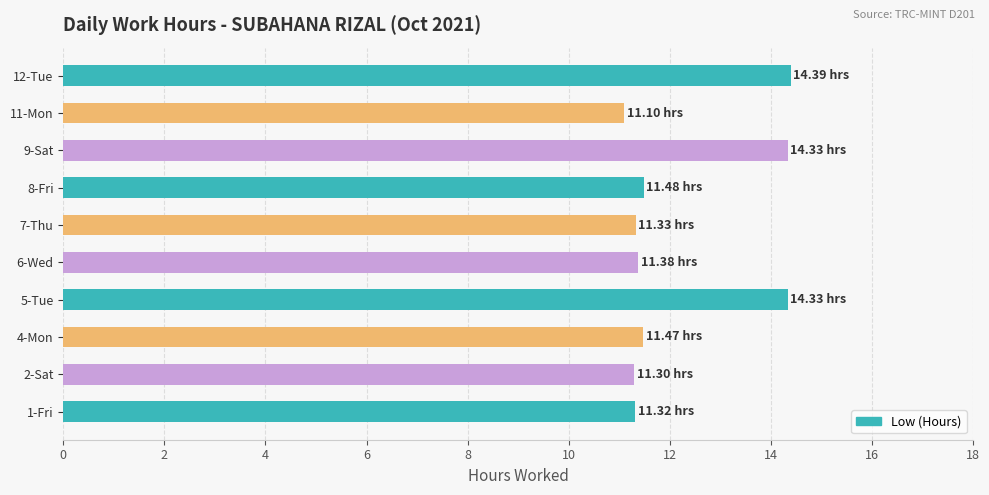

Between 1-Fri and 9-Sat, which is larger?

9-Sat